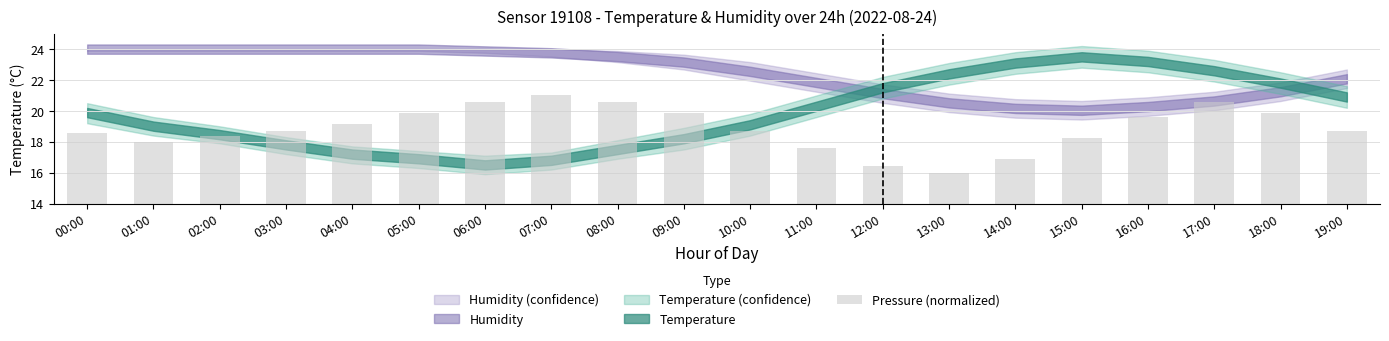

What position from the left is 16:00?

17